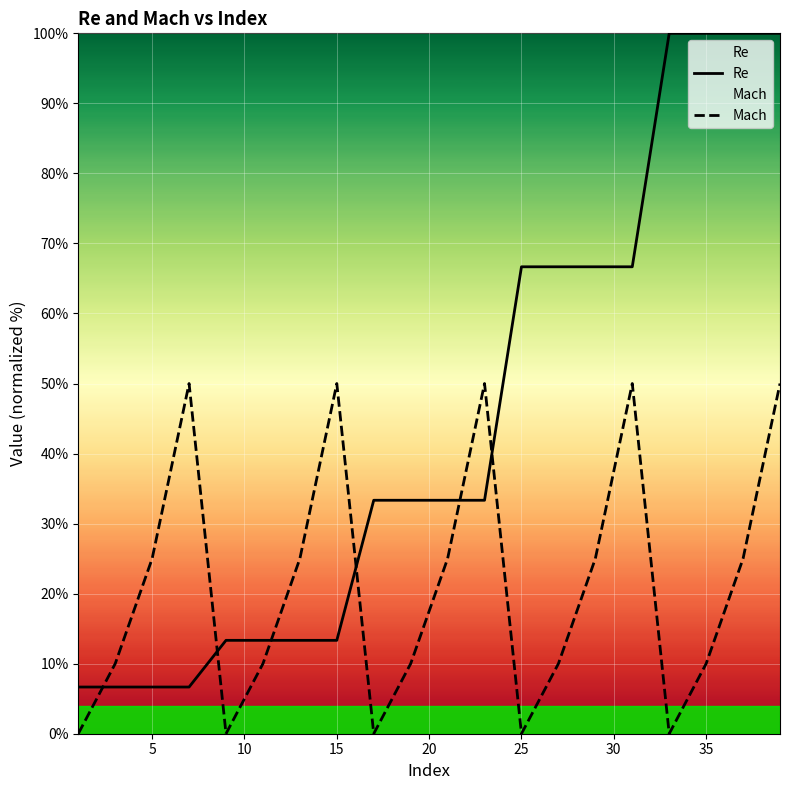

How many intersections are there between Mach and Re?

6